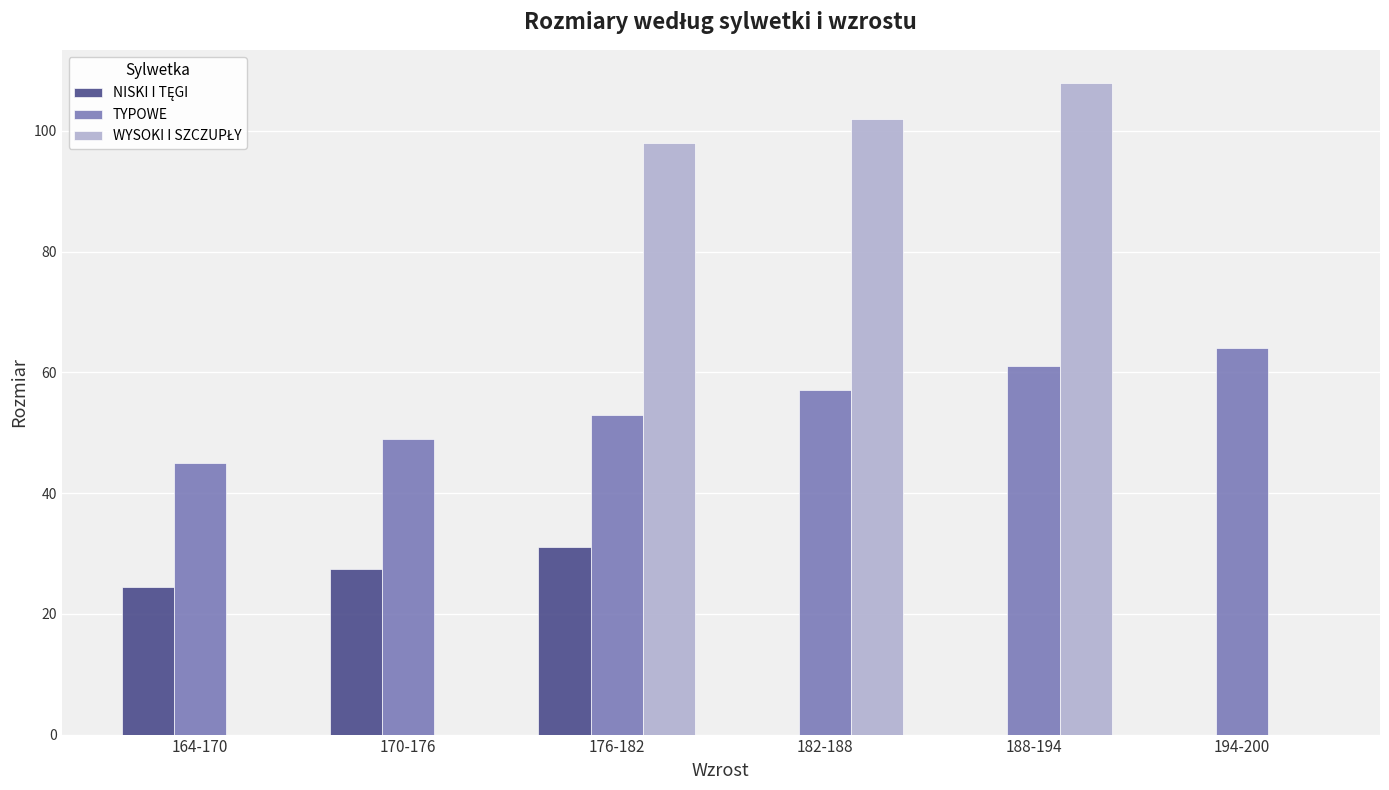

What is the maximum value for TYPOWE?

64.0